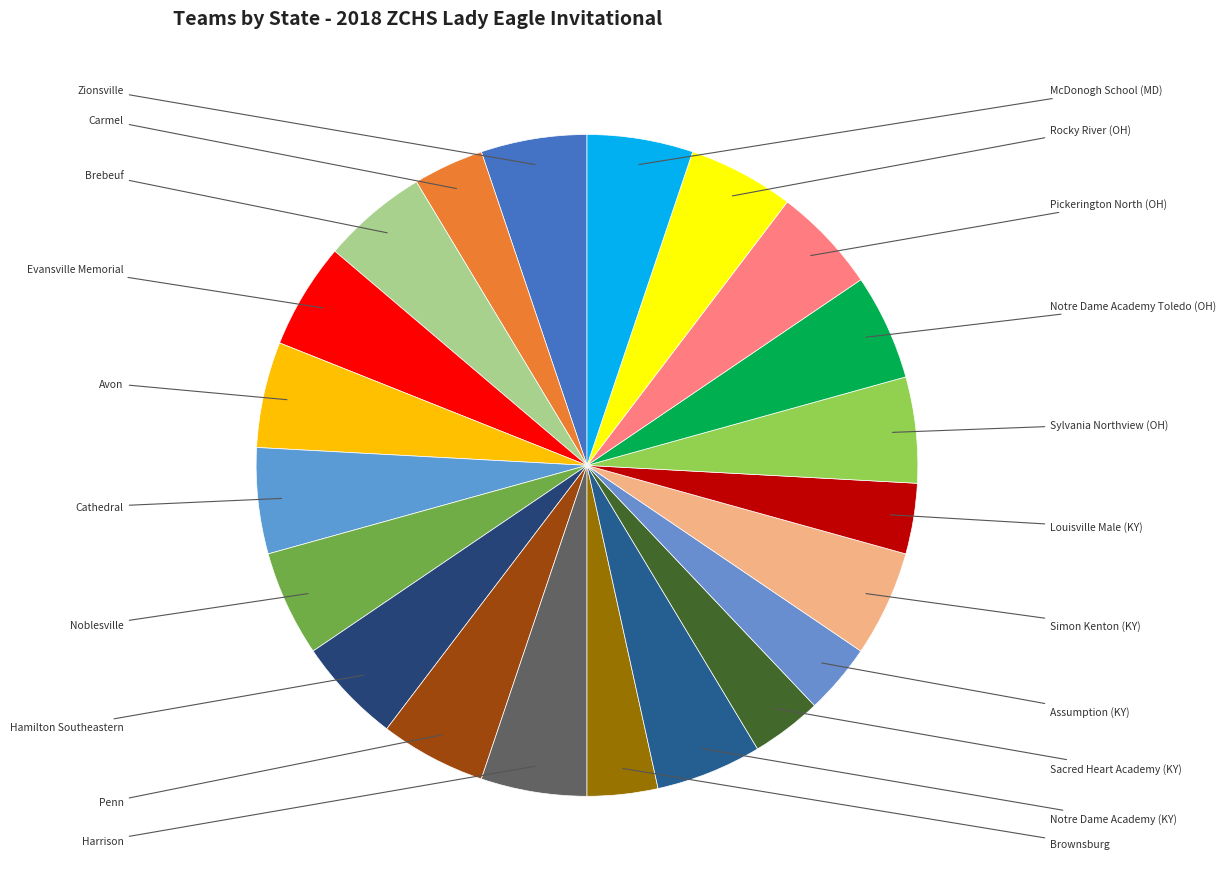

Count the number of slices in the pie.

21